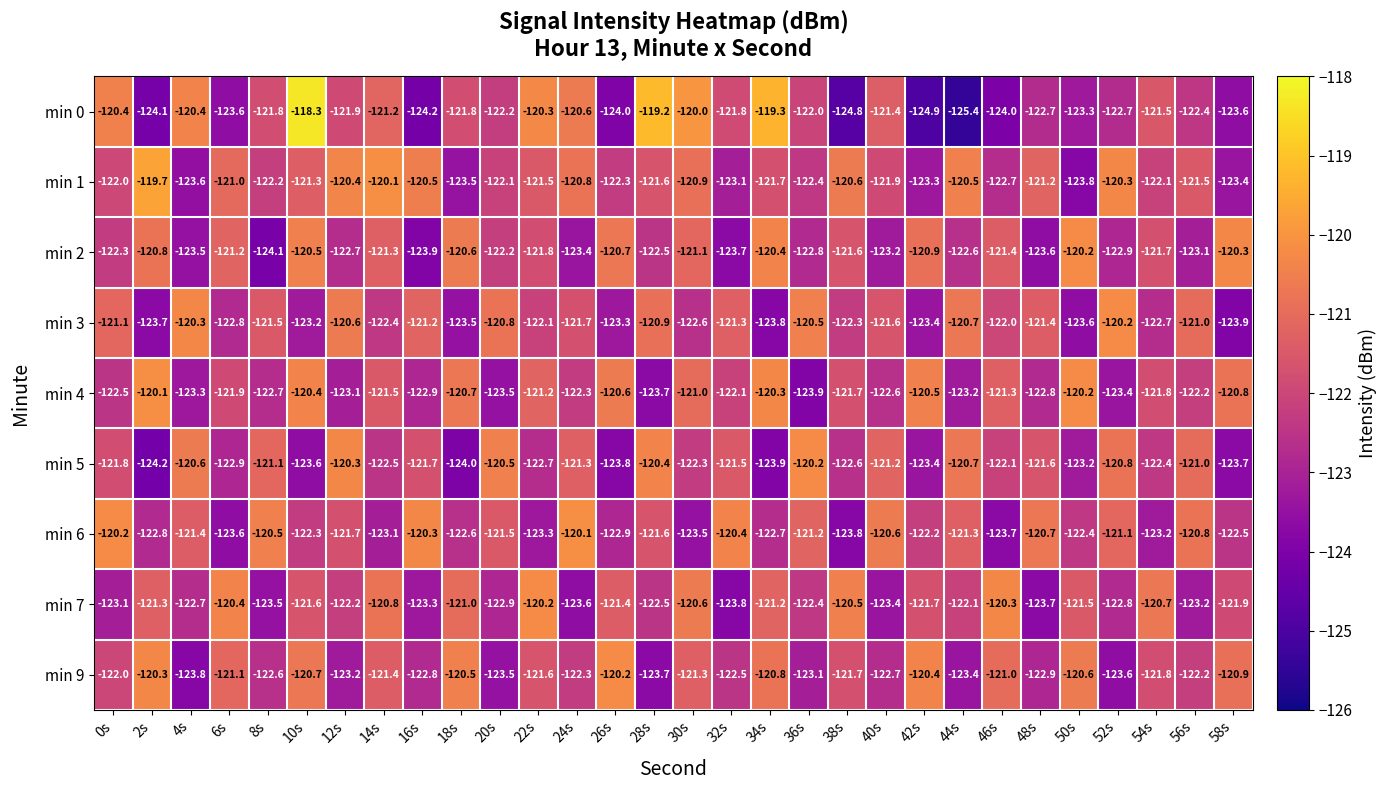

Between 20s and 36s, which series saw the biggest shift?

min 2